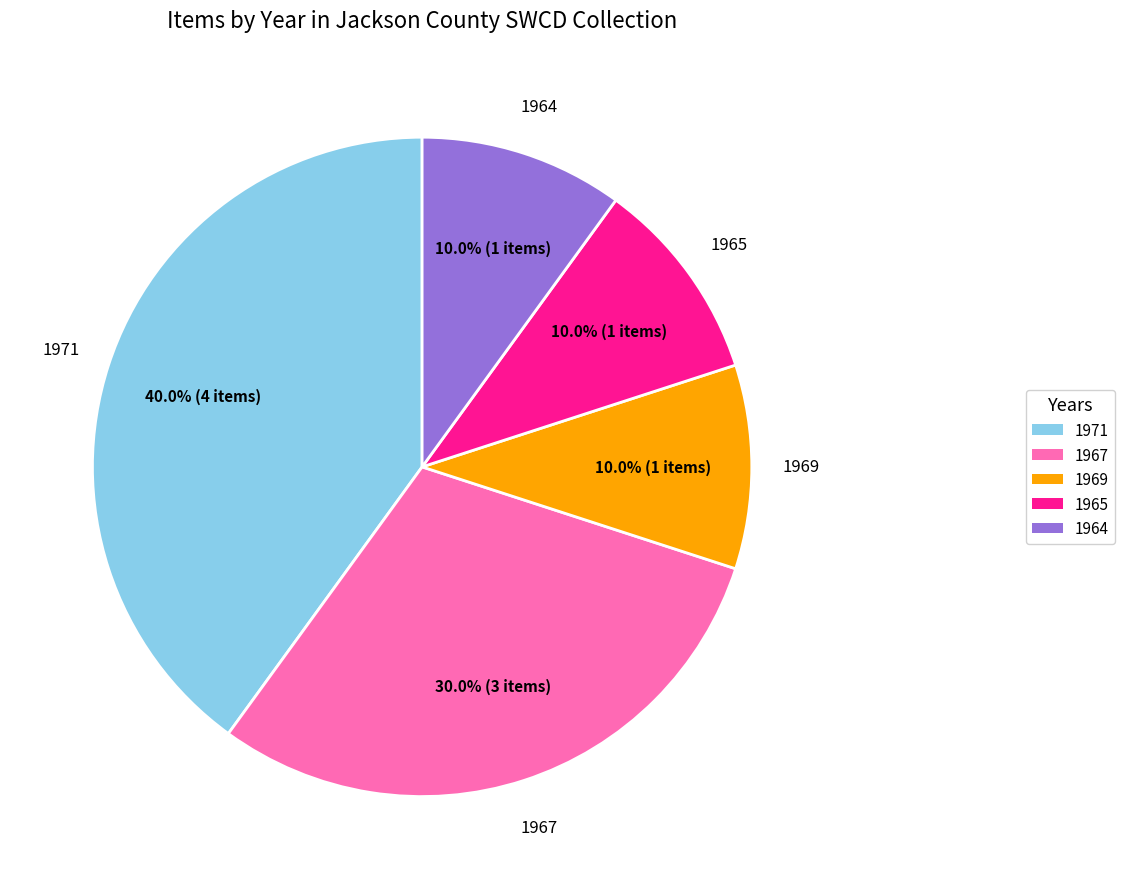

What is the largest slice in the pie chart?

1971